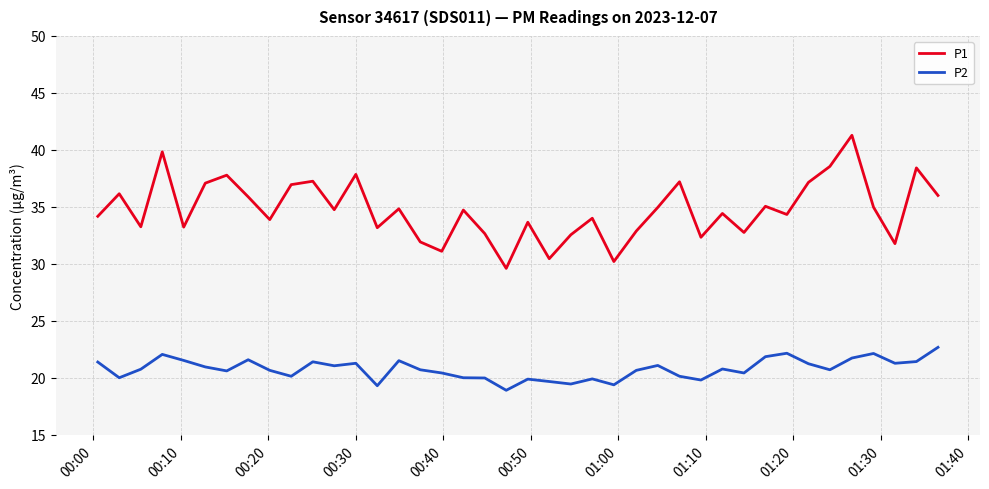

What is the highest value of the P2 series?

22.7